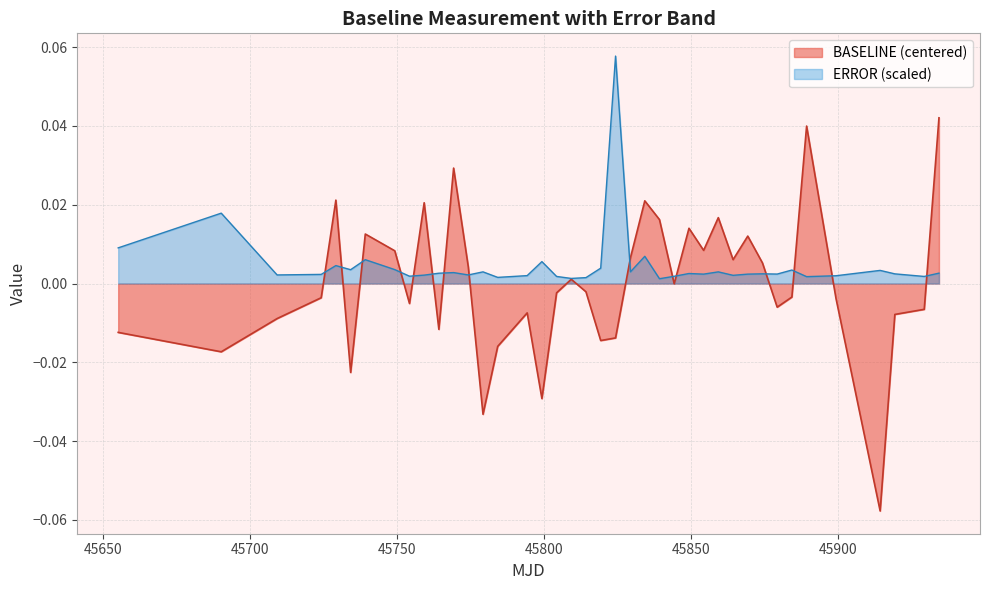

List the series in order of their peak value, highest first.

ERROR (scaled), BASELINE (centered)